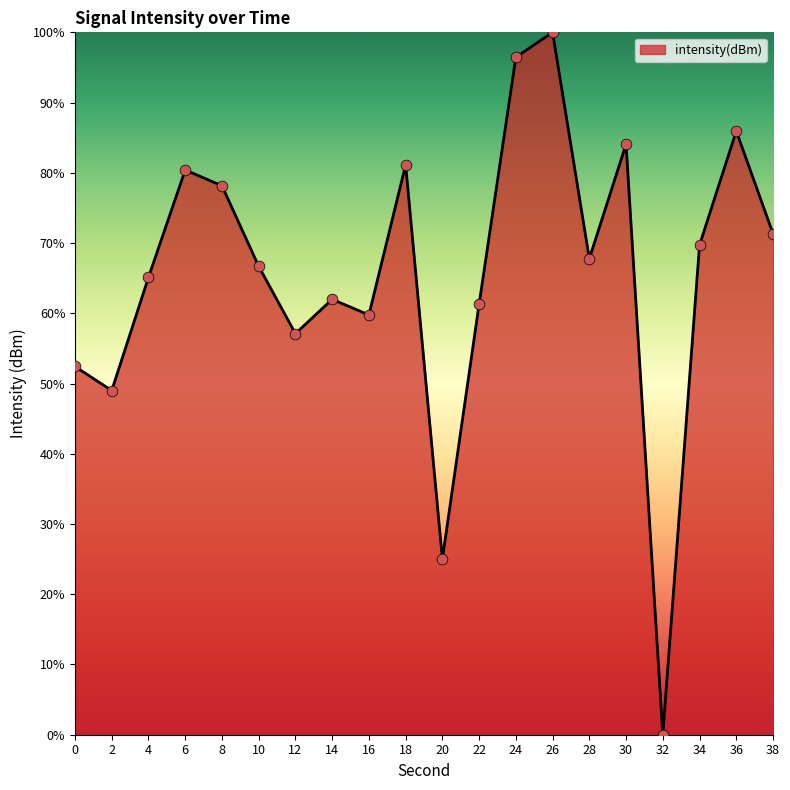

Which has a higher value, 24 or 16?

24